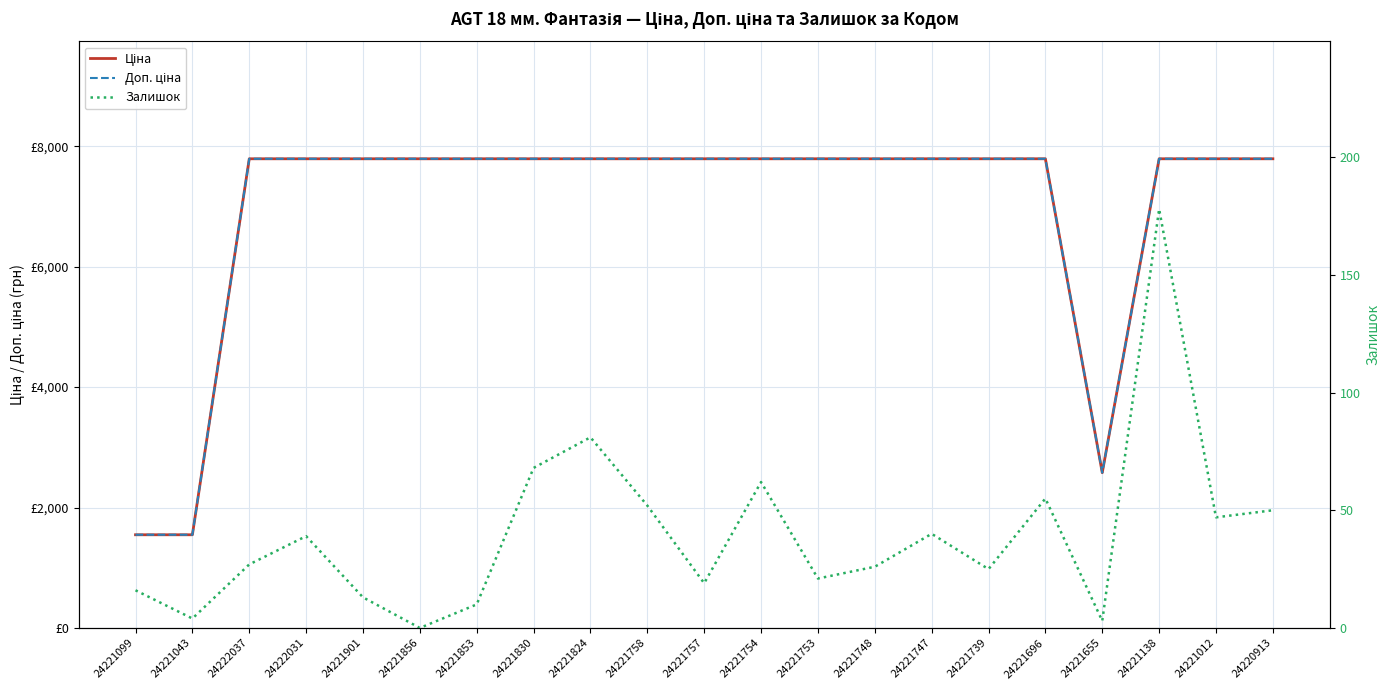

What is the total value across all series at 24221655?

5160.7